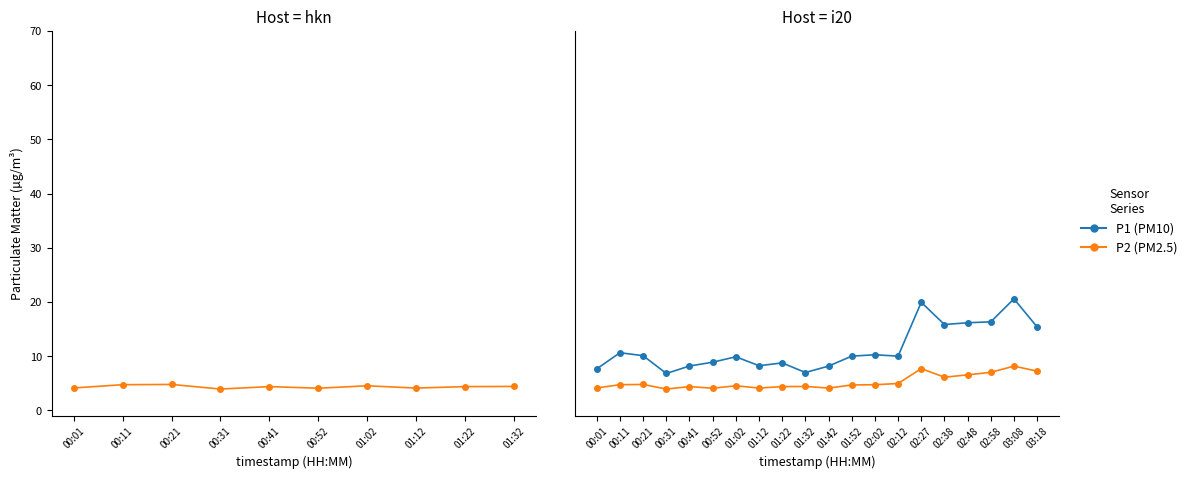

True or false: P1 and P2 cross at least once.

False